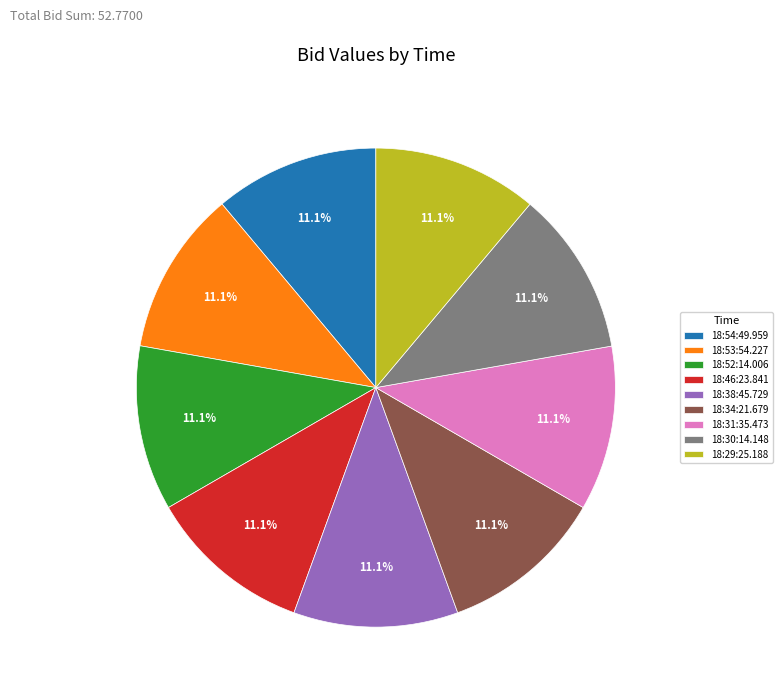

Count the number of slices in the pie.

9